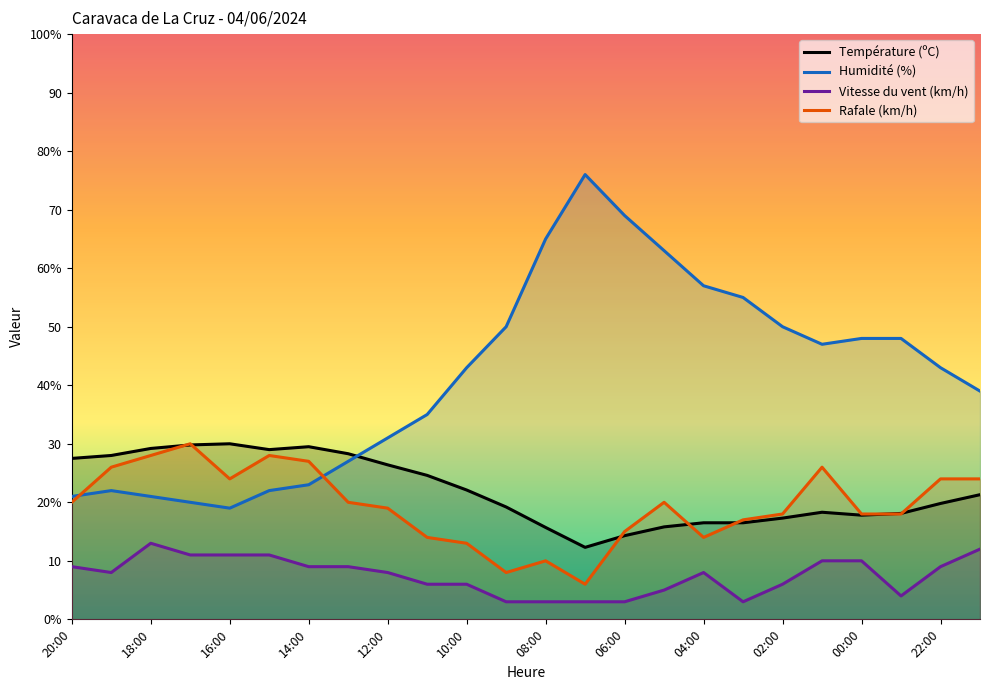

Does the chart display data point markers on the line(s)?

No